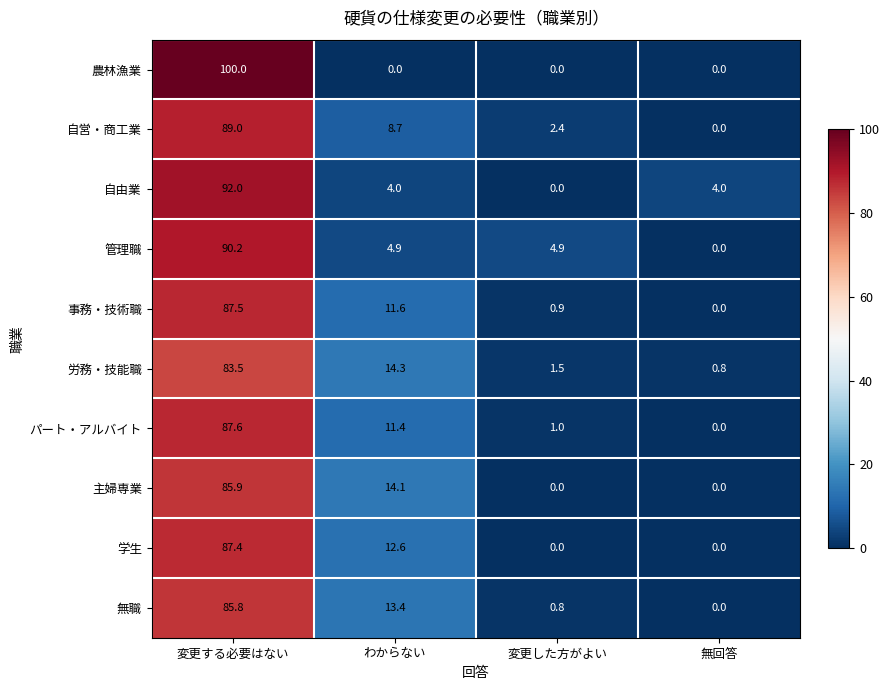

How many data points does each series have?

4